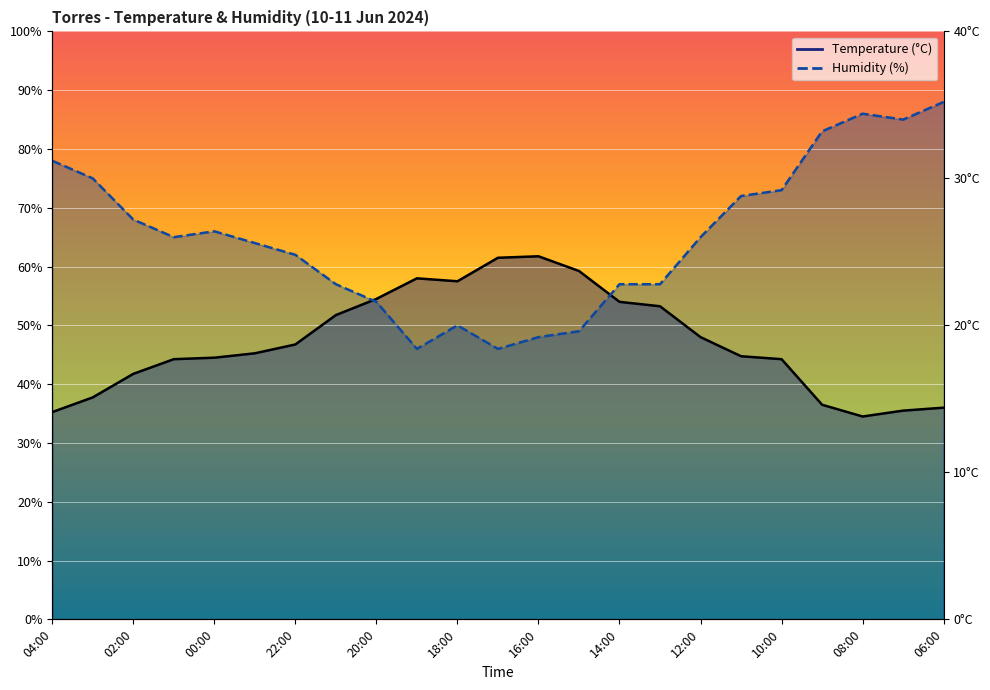

Is it true that Humidity (%) equals 138.3 at 04:00?

False